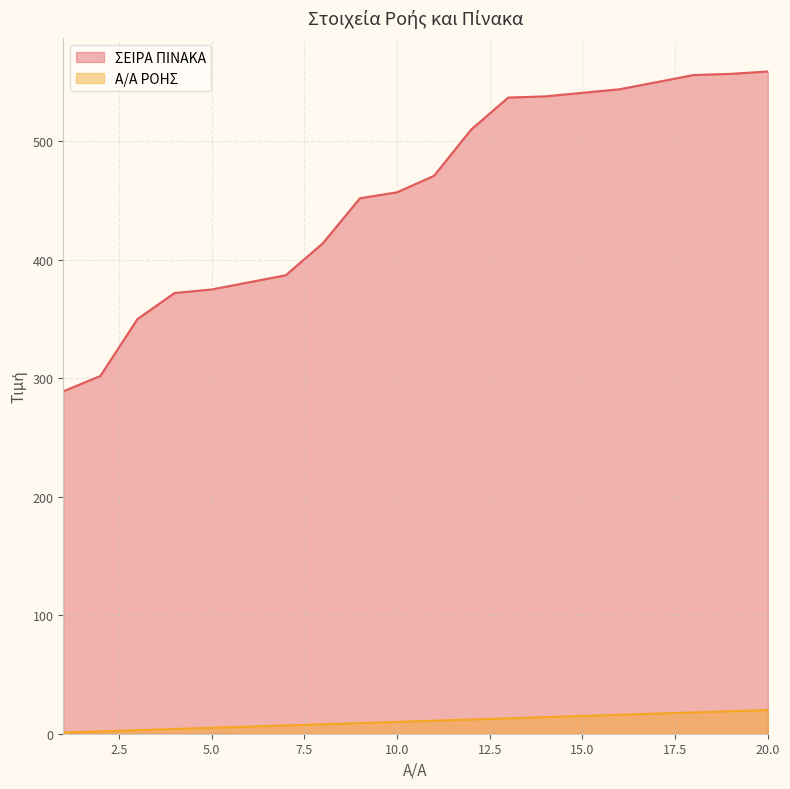

List the series in order of their peak value, highest first.

ΣΕΙΡΑ ΠΙΝΑΚΑ, Α/Α ΡΟΗΣ